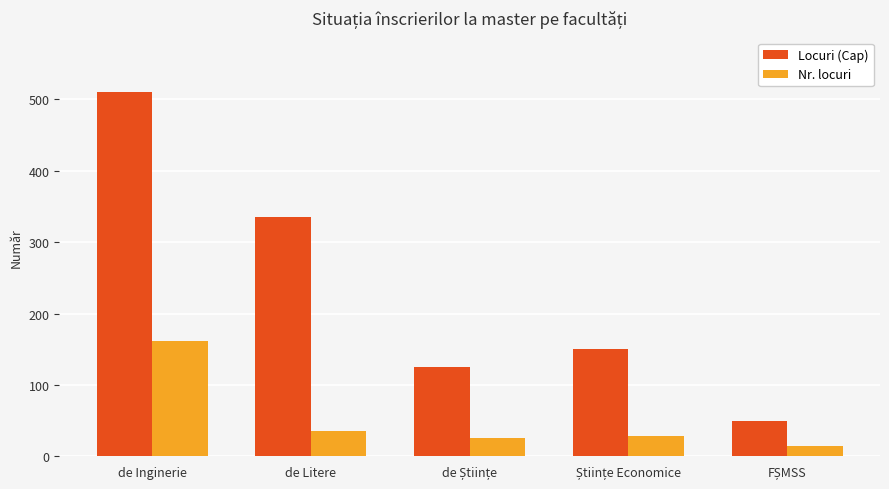

What is the difference between the maximum and minimum values in the Nr. locuri series?

148